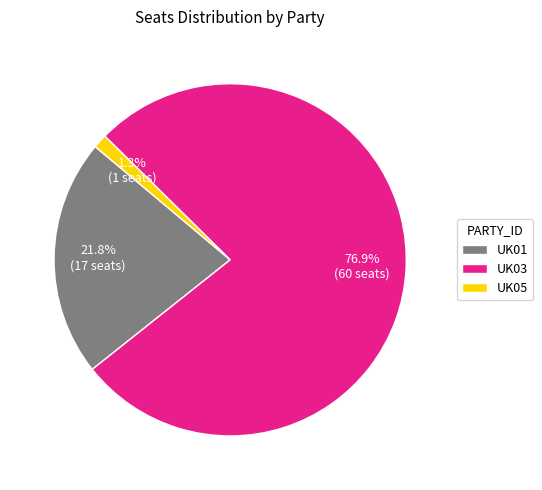

Do UK01 and UK05 together represent more than half of the pie?

No